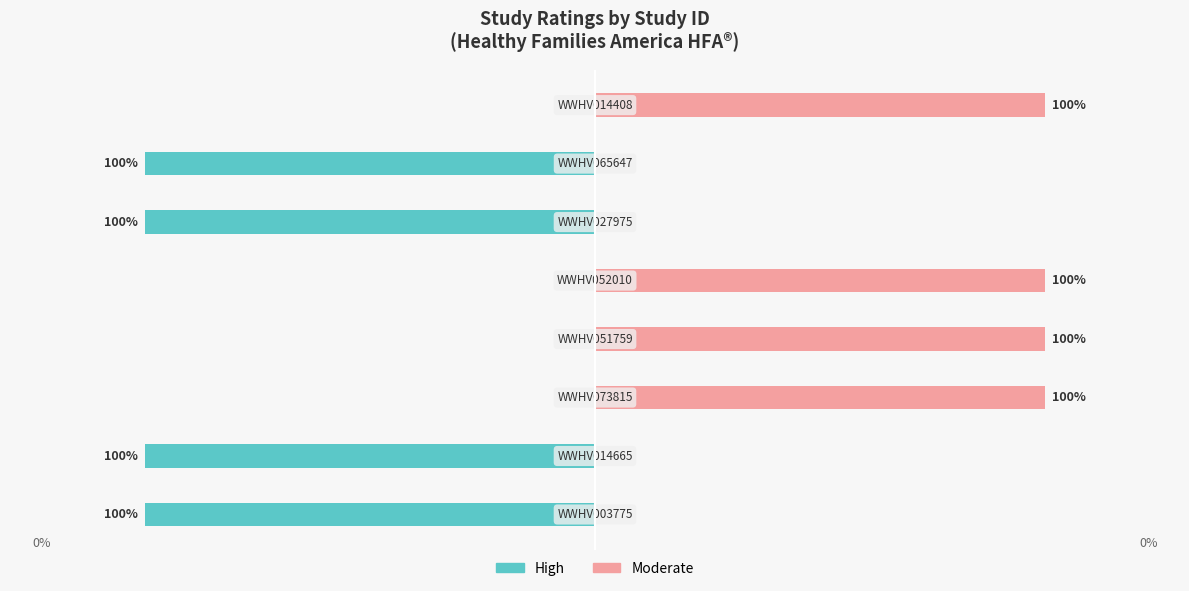

How many Moderate values are between 0 and 100?

8